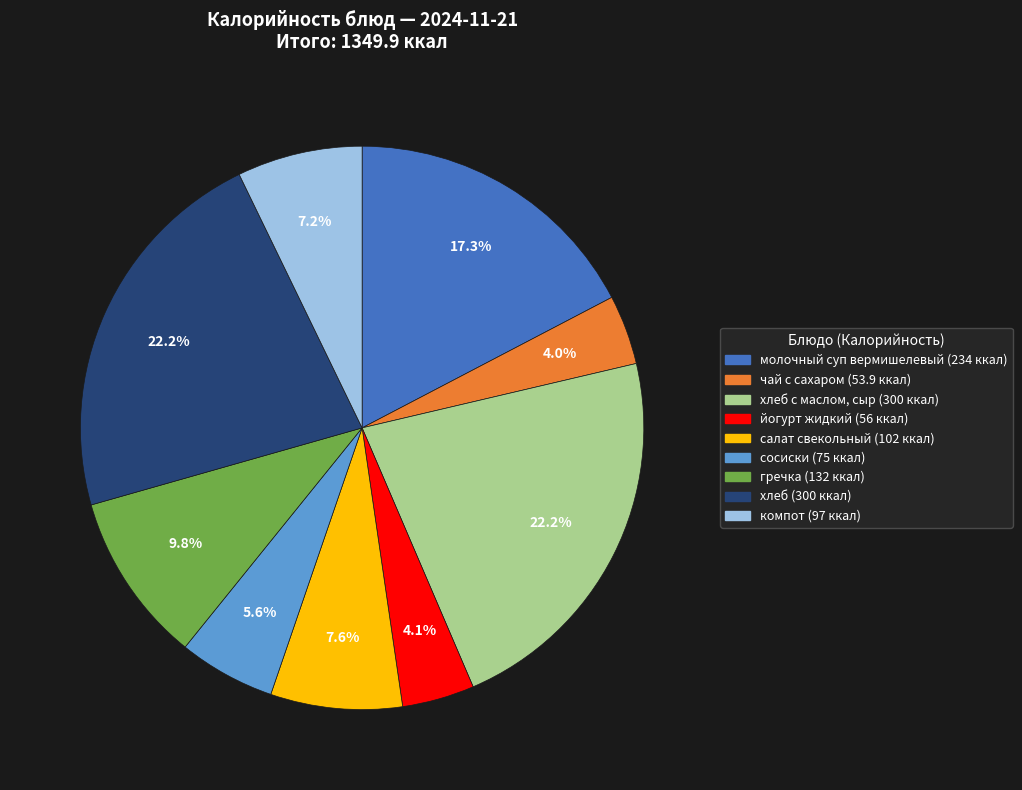

Is there a majority slice in this chart?

No